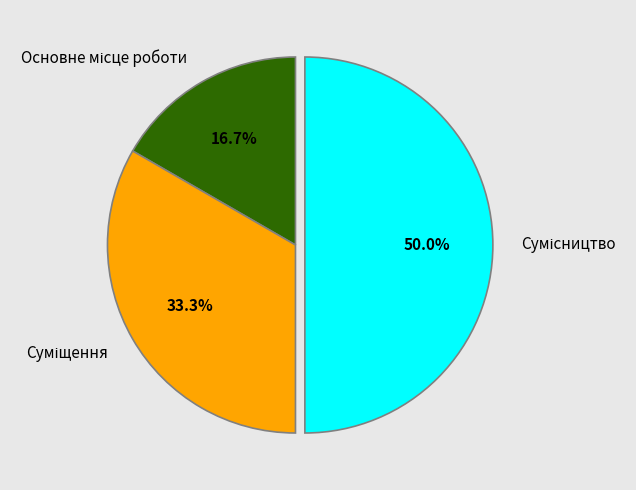

Which category has the biggest portion of the pie?

Сумісництво